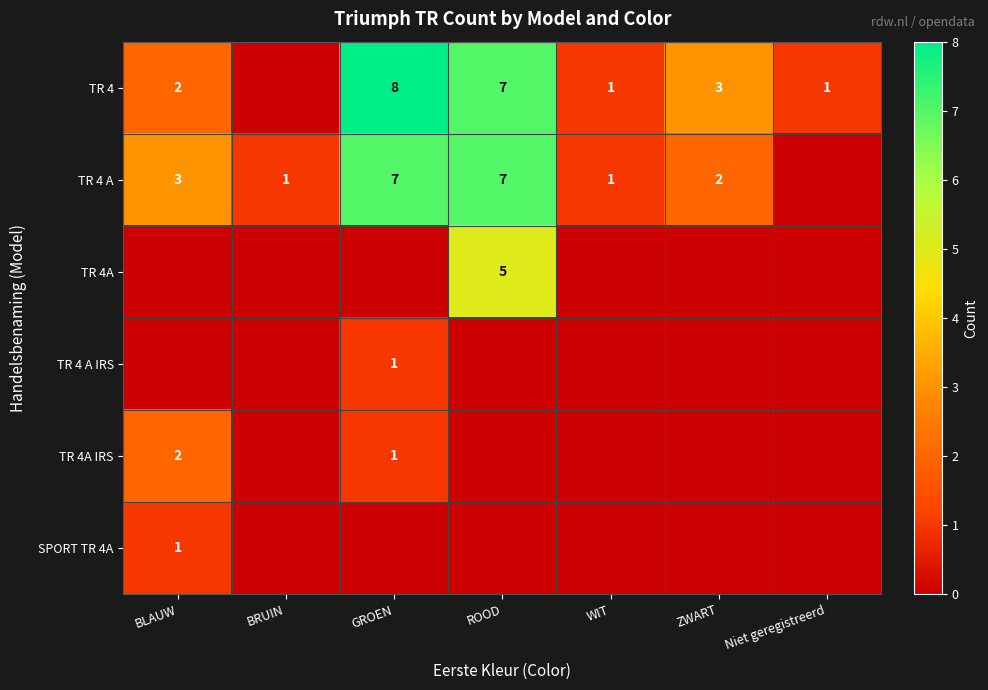

Rank the series at BRUIN from lowest to highest value.

TR 4, TR 4A, TR 4 A IRS, TR 4A IRS, SPORT TR 4A, TR 4 A